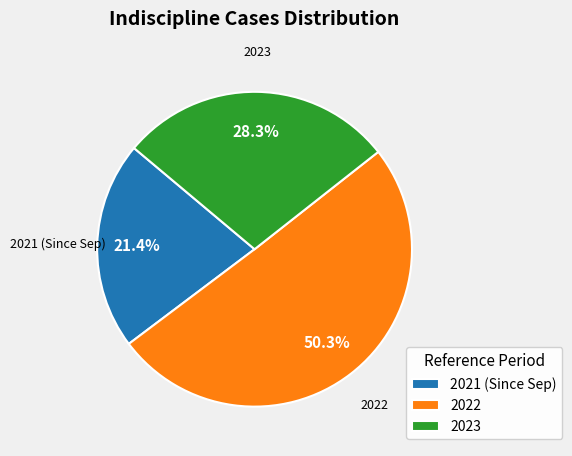

Between 2023 and 2021 (Since Sep), which is larger?

2023